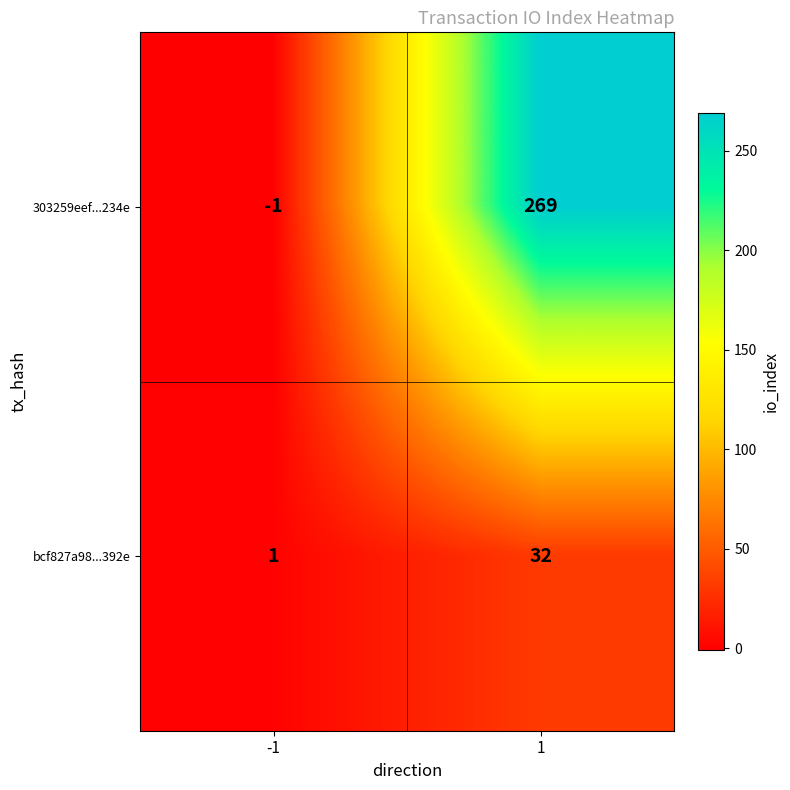

Which series has the largest total across all categories?

303259eef...234e